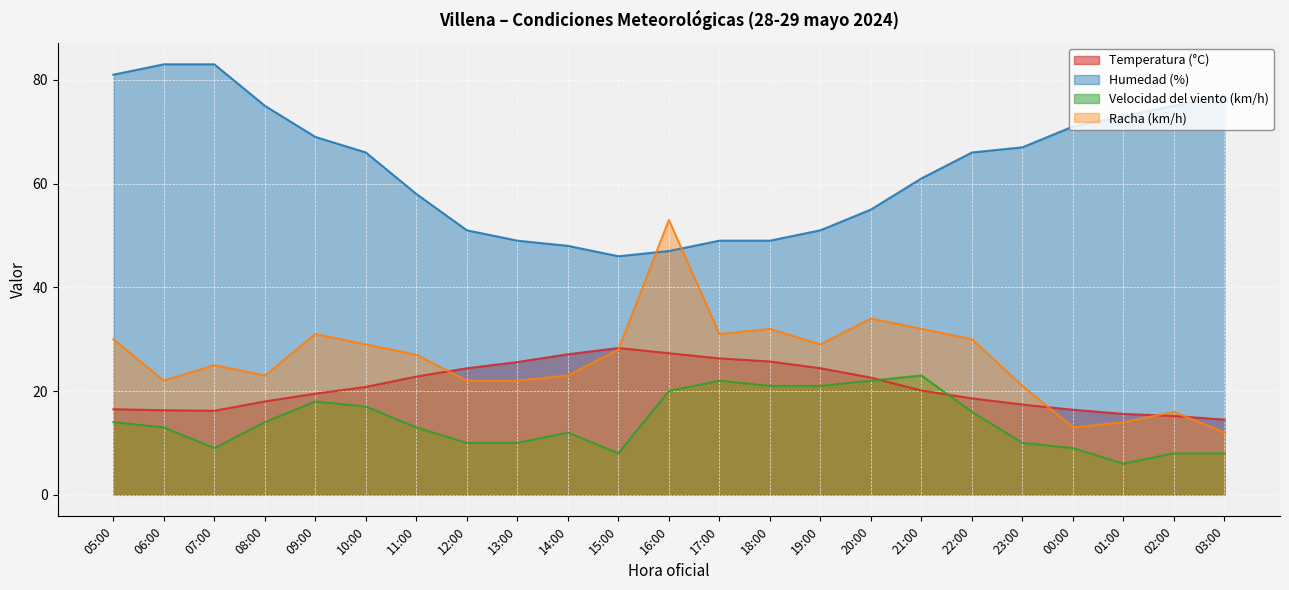

At how many categories does at least one series exceed 79?

3